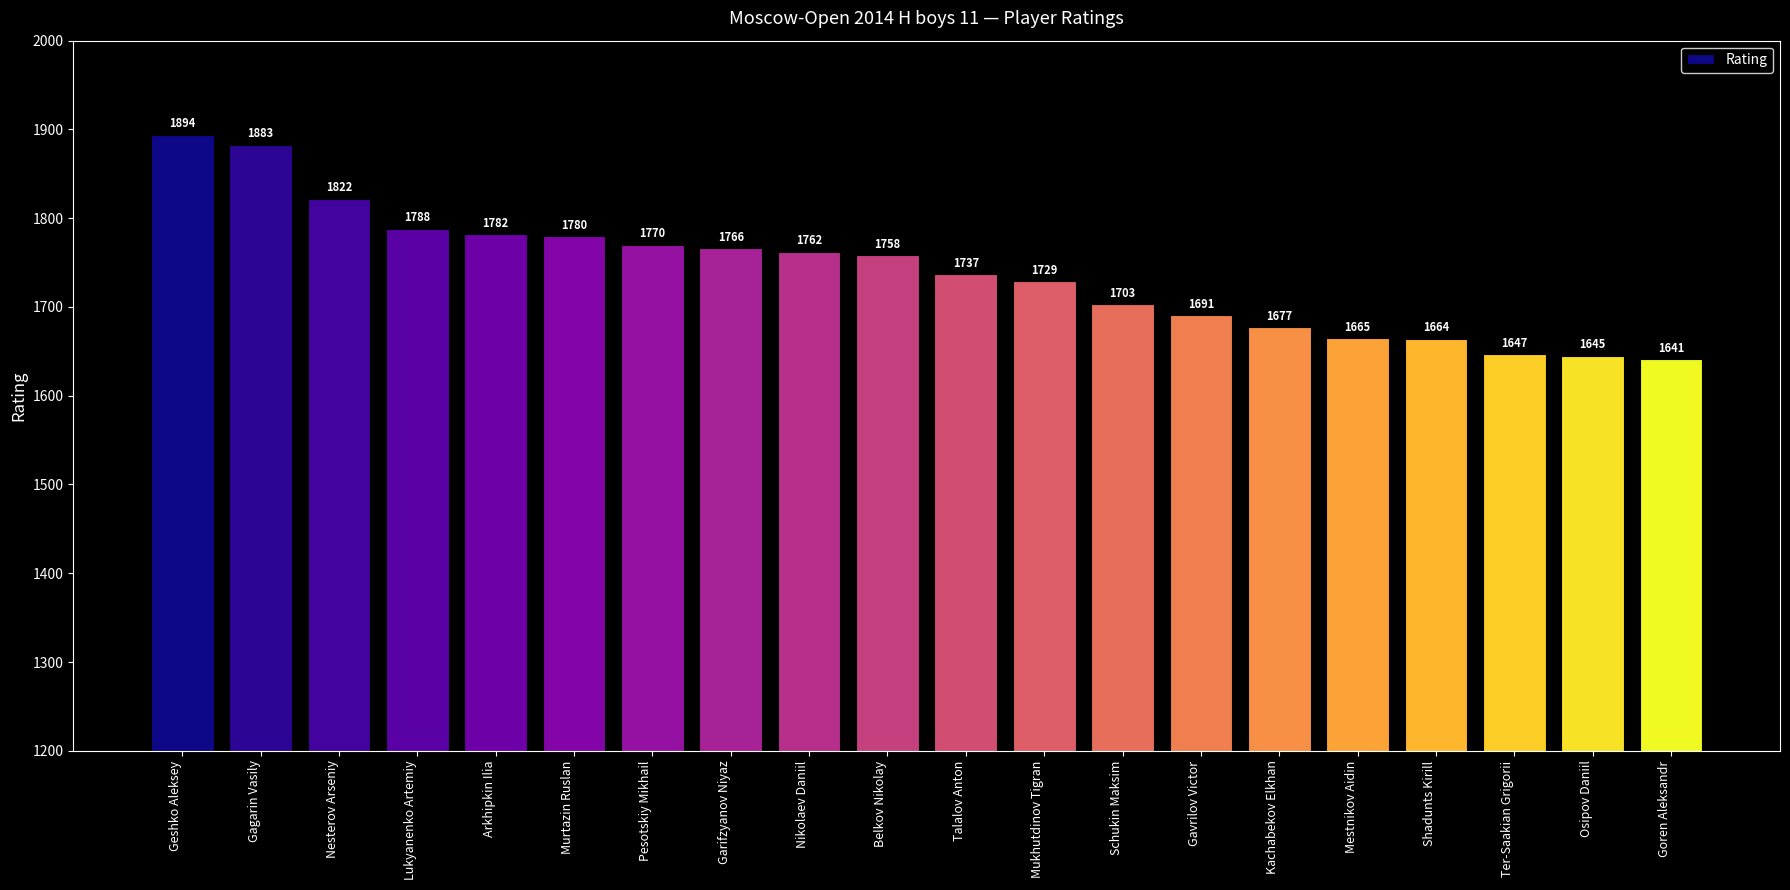

What is the average value?

1740